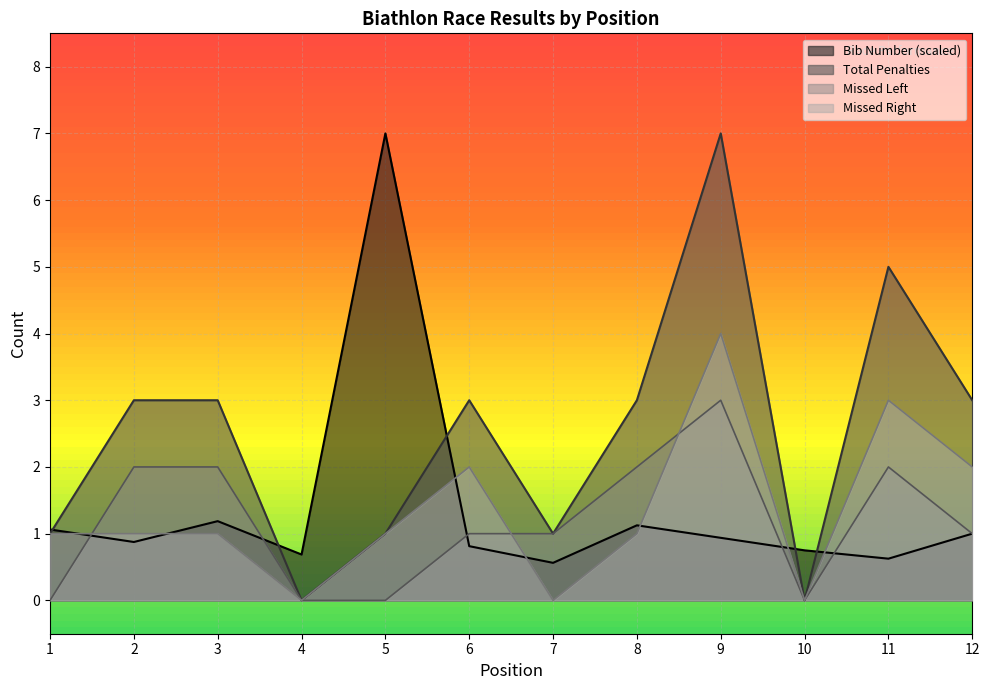

True or false: Missed Left has more than 1 points higher than both neighbors.

True